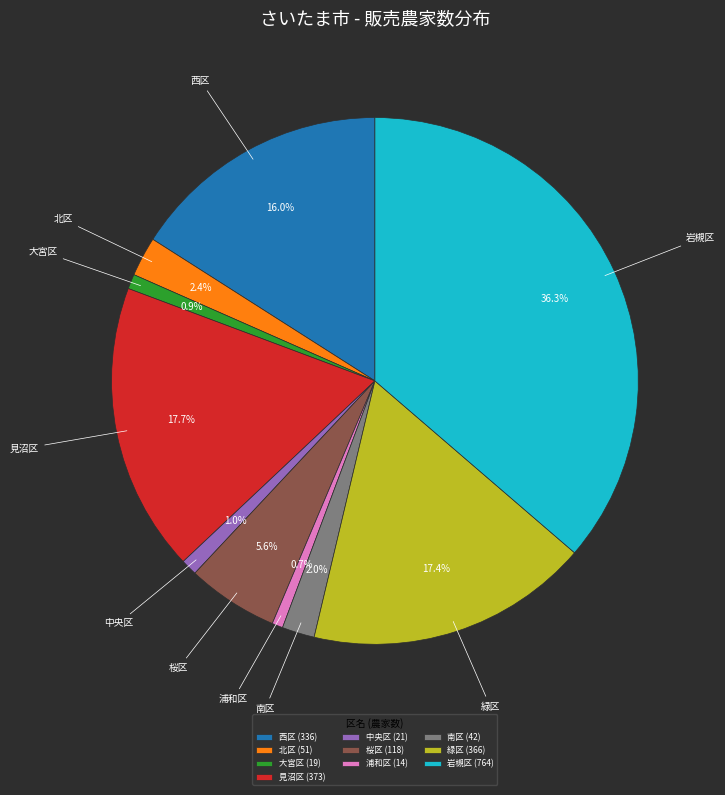

What is the largest slice in the pie chart?

岩槻区